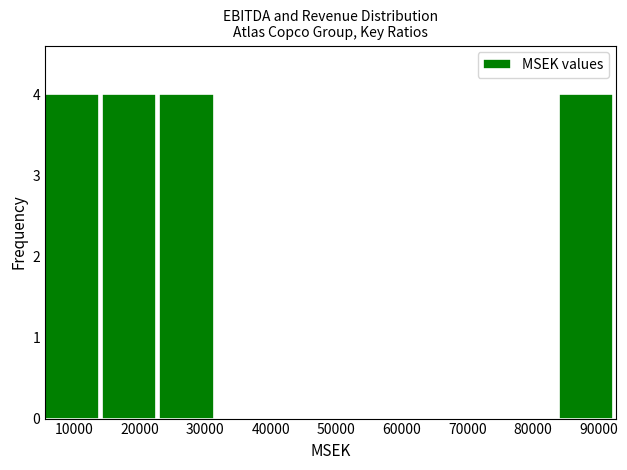

Reading left to right, list every bar in this chart as the range it spans on the x-axis followed by its height. Neither the bar edges nor the heights are printed on the chart, so give them approximately, as read against the axes.

6000 to 14000: 4
14000 to 23000: 4
23000 to 32000: 4
32000 to 40000: 0
40000 to 49000: 0
49000 to 58000: 0
58000 to 67000: 0
67000 to 75000: 0
75000 to 84000: 0
84000 to 93000: 4